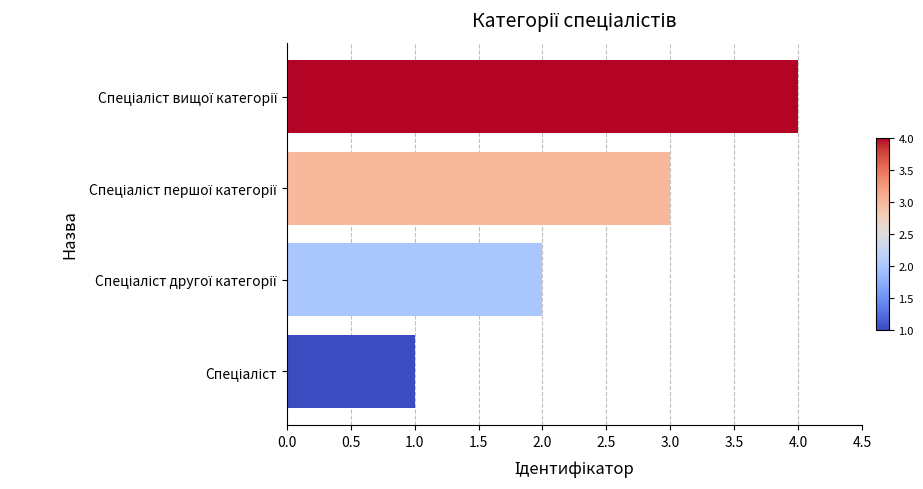

What is the sum of all values?

10